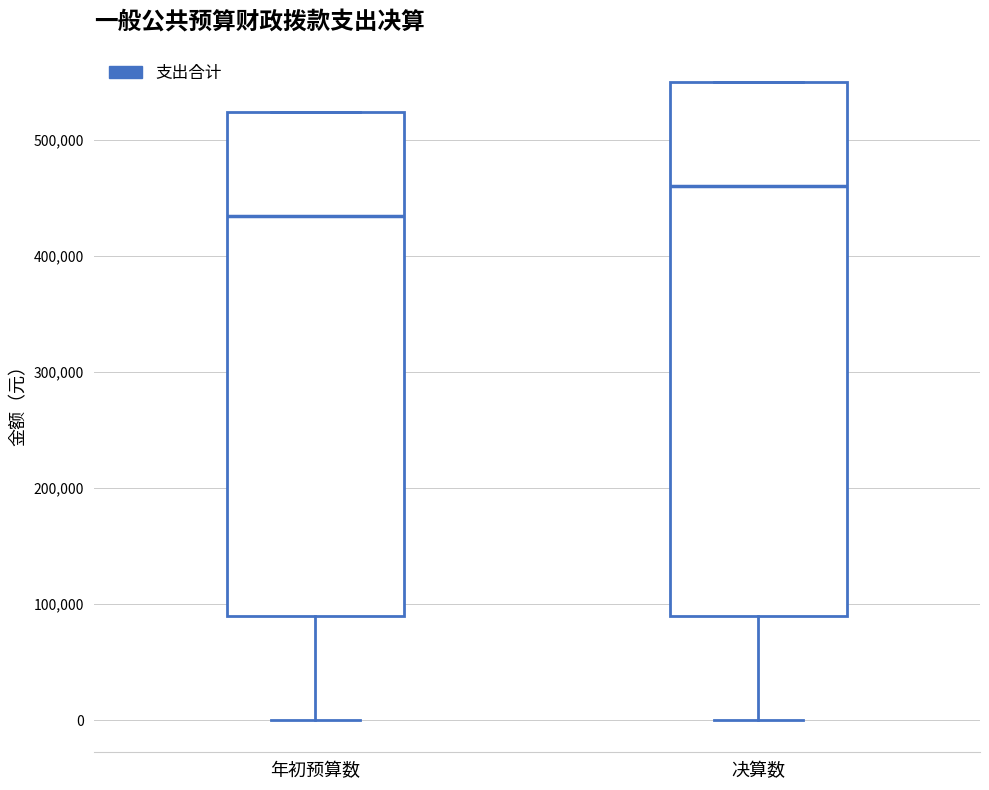

Which box is the tallest, from its lower edge to its upper edge?

决算数